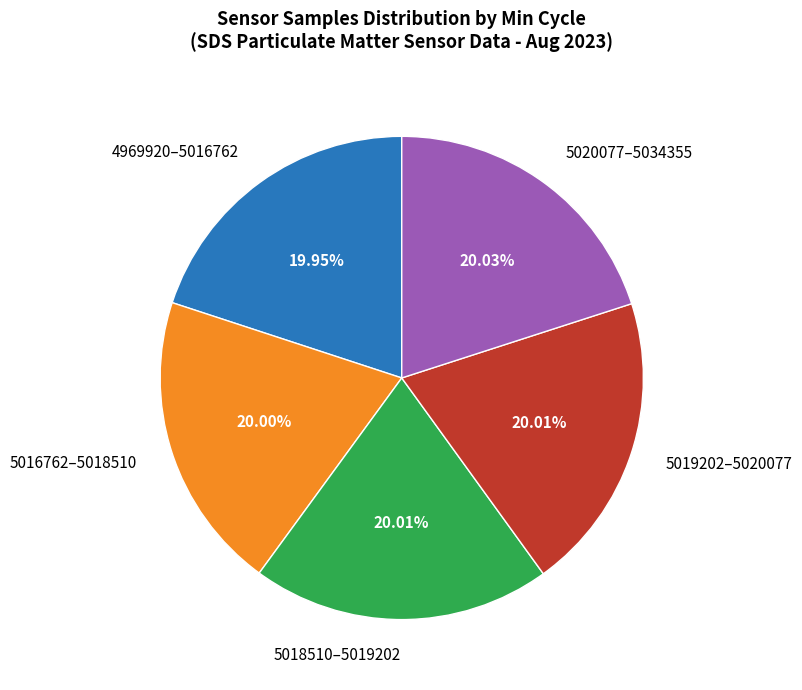

Is 5019202–5020077 the majority of the pie?

No